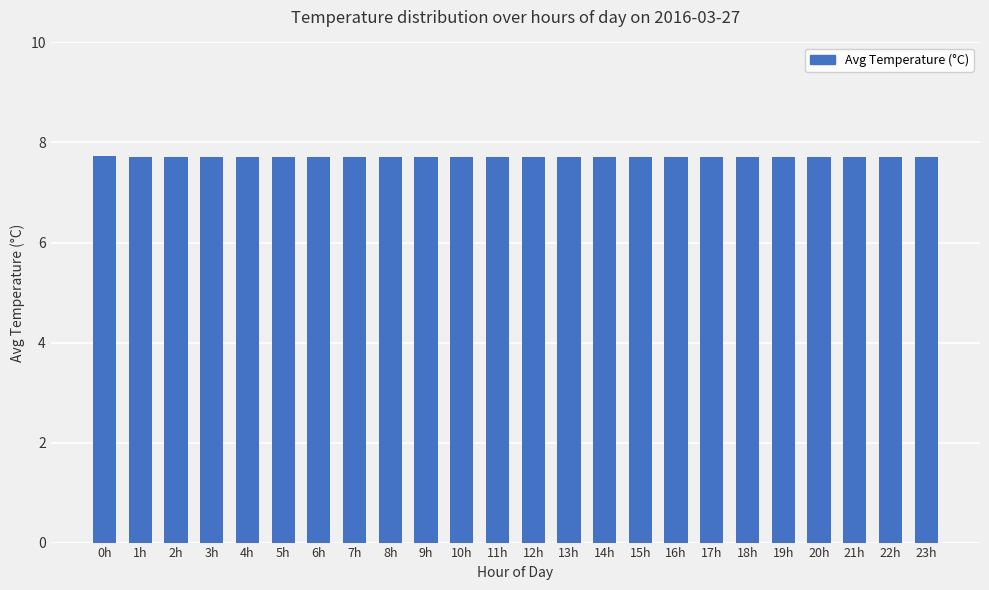

What is the label of the 9th bar from the left?

8h